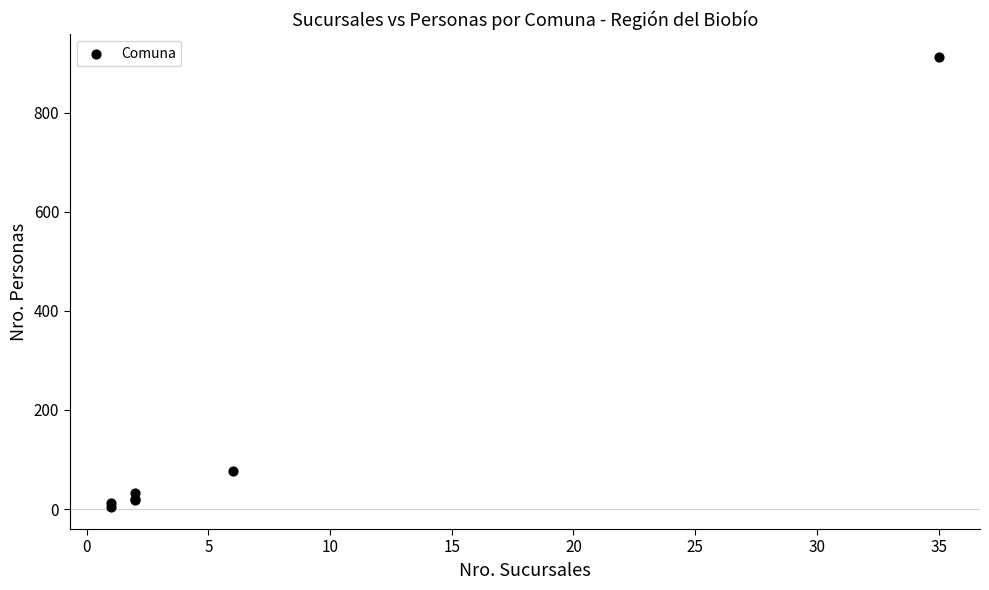

What Y value in the scatter plot is closest to 459?

76